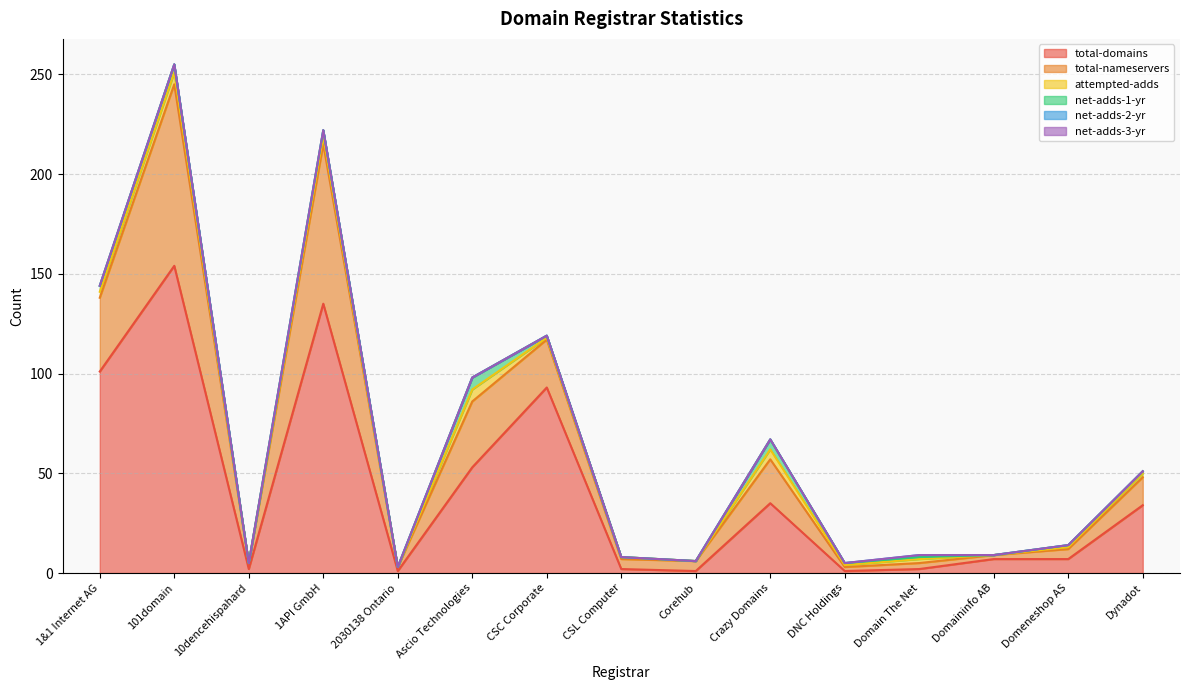

What is the sum of the net-adds-1-yr values at CSL Computer and Ascio Technologies?

6